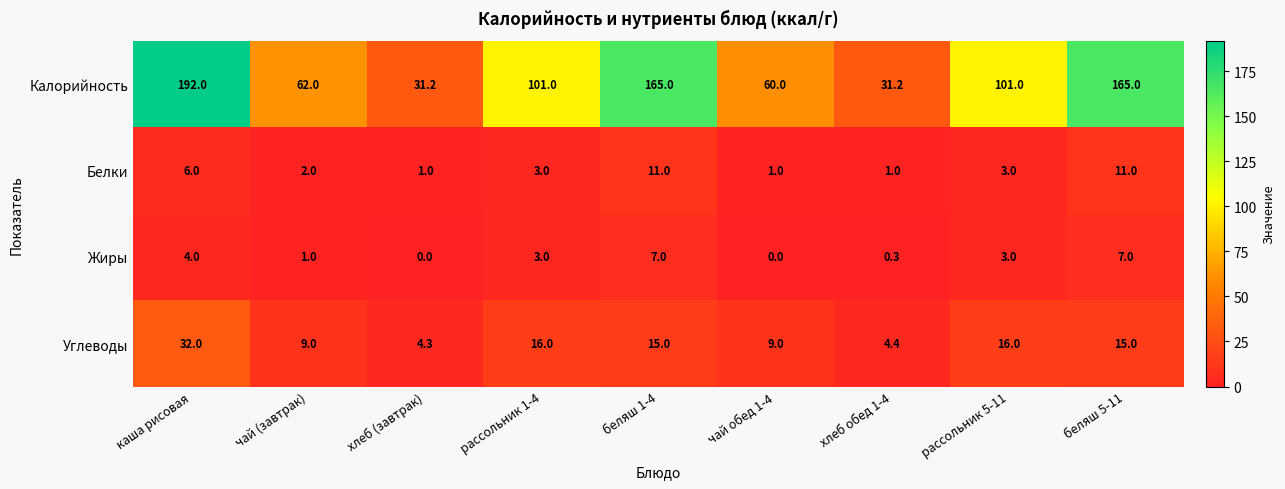

Rank the series by their maximum value, from highest to lowest.

Калорийность, Углеводы, Белки, Жиры